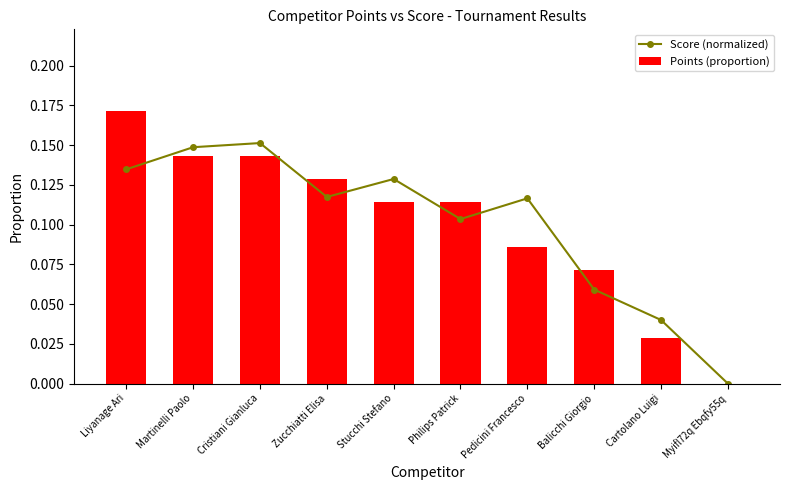

What is the average value of the Score (normalized) series?

0.1